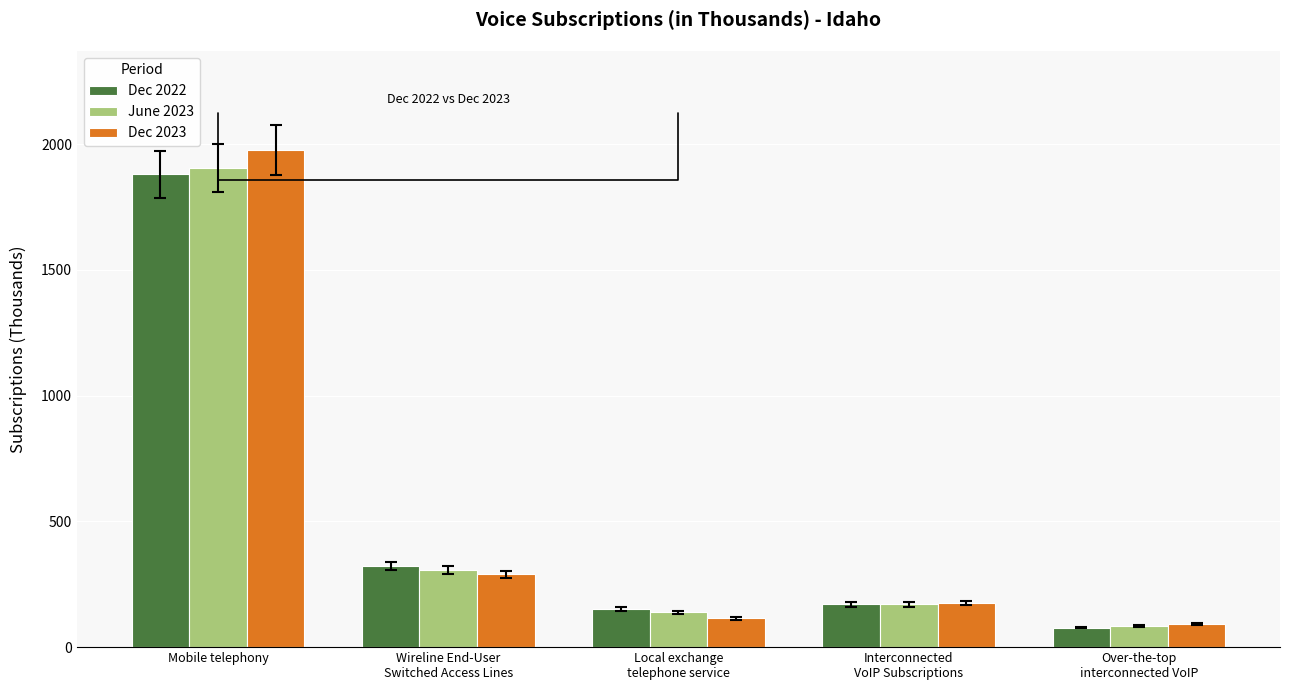

What is the label of the 2nd bar from the right?

Interconnected
VoIP Subscriptions